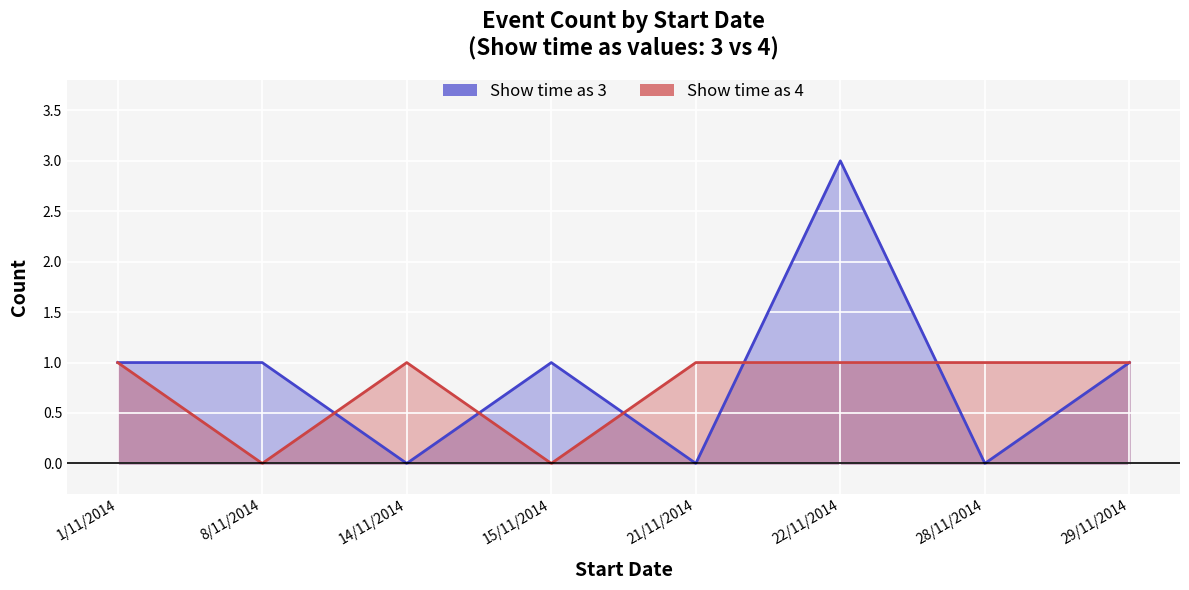

In Show time as 3, how many points are lower than both neighbors (excluding endpoints)?

3